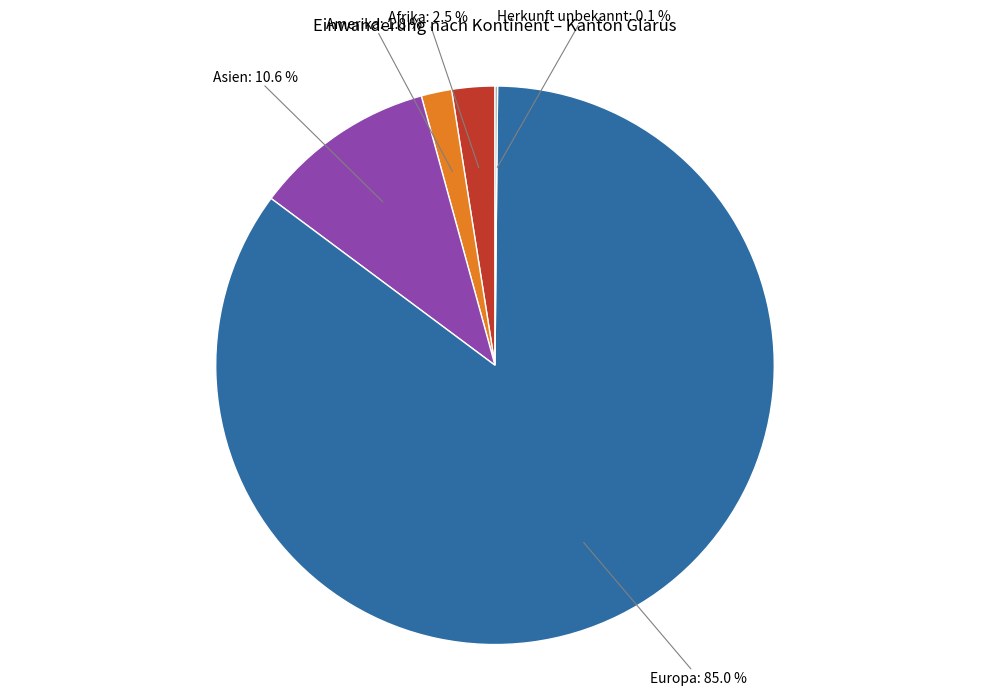

To the nearest percent, what is the combined percentage of Asien and Amerika?

12%